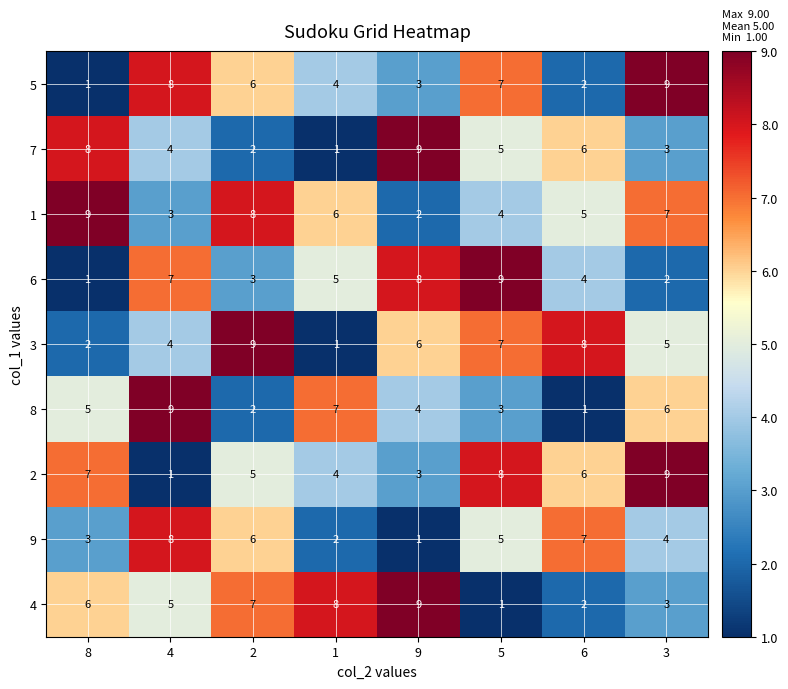

The value of 1 at 1 is 6. True or false?

True